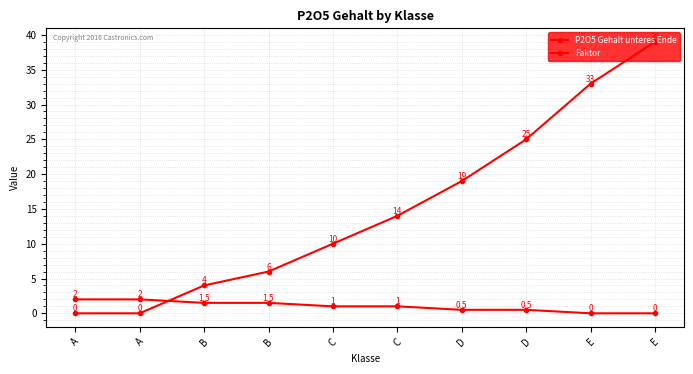

At A, list the series in order from largest to smallest.

Faktor, P2O5 Gehalt unteres Ende